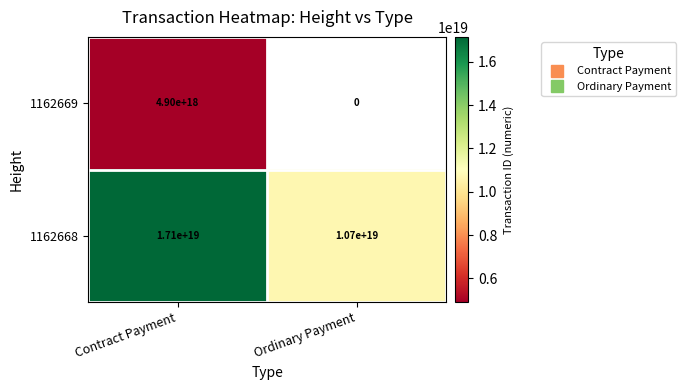

True or false: 1162669 has a value of 8786184740190632960.0 at Contract Payment.

False